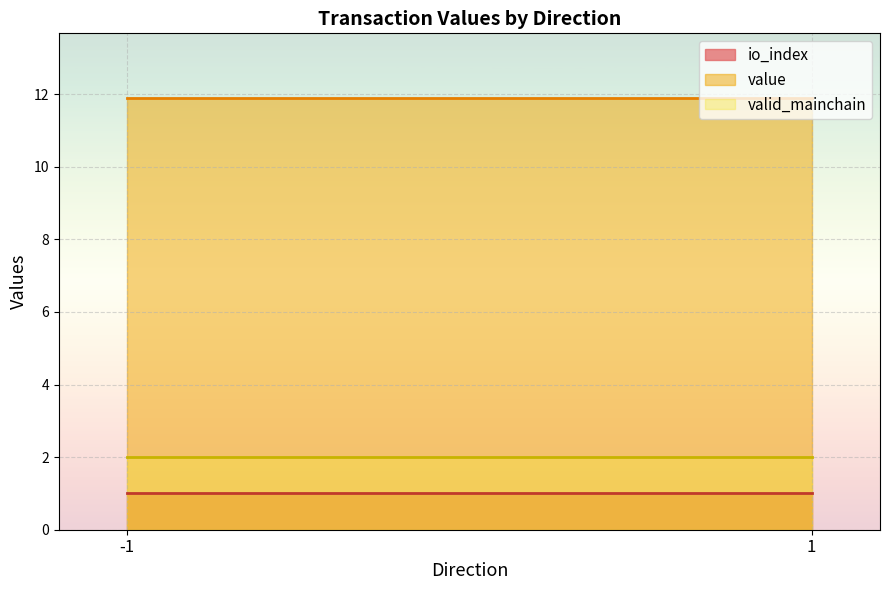

Which series changed the most between -1 and 1?

io_index